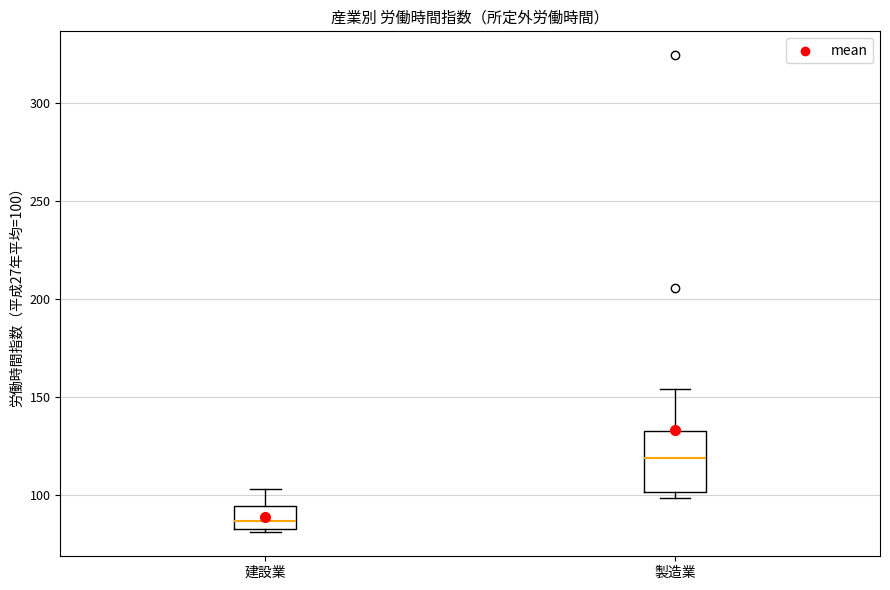

Where is the upper edge of the box for 製造業 on the y-axis? The values are not printed on the chart, so give them approximately, as read against the axis.

135